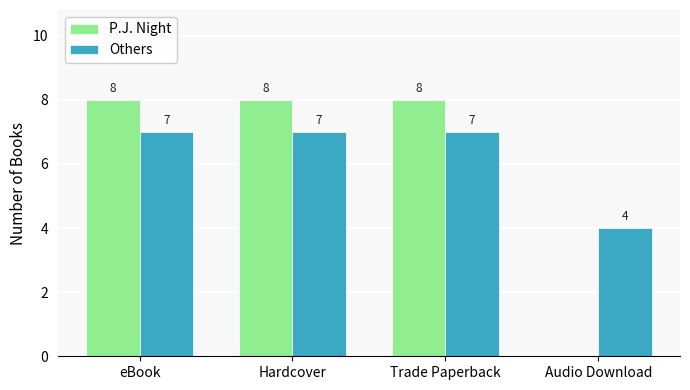

What is the approximate value of Others at eBook?

7